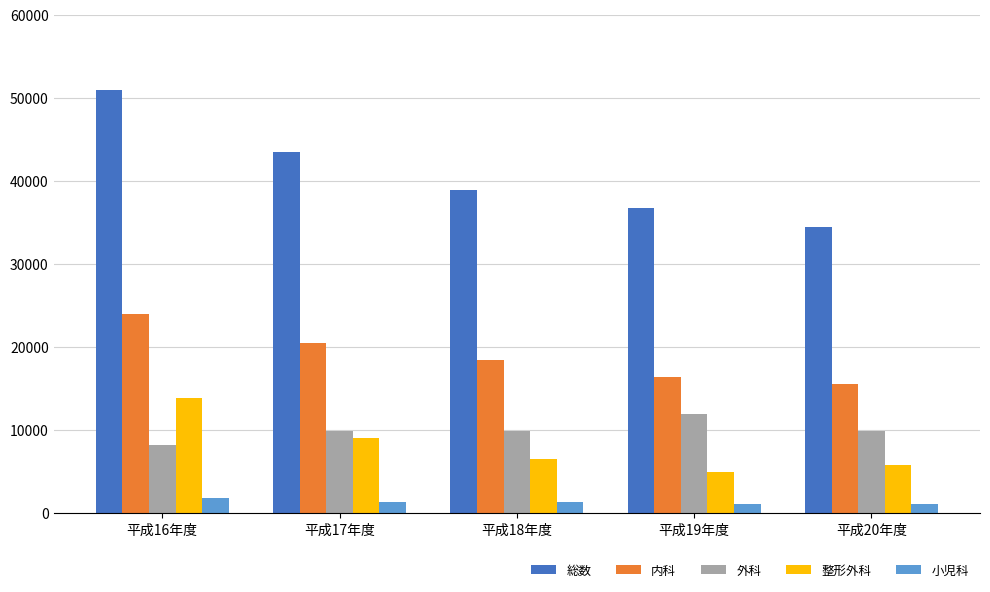

Is it true that 小児科 equals 1272 at 平成18年度?

True